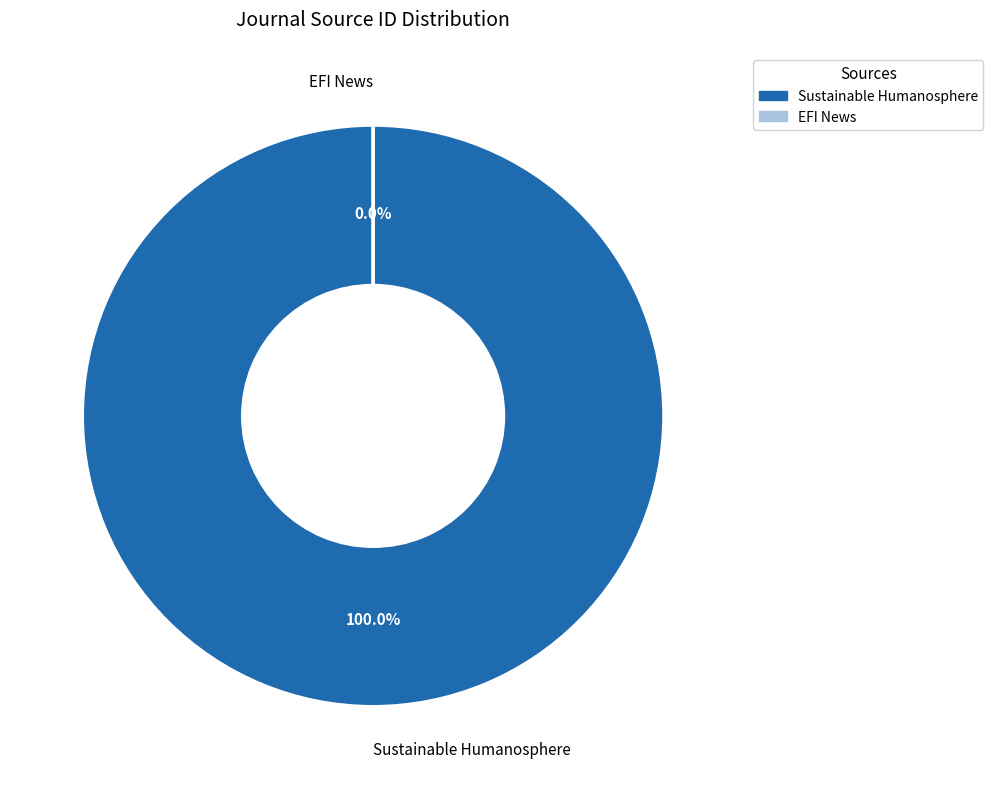

What portion of the pie excludes EFI News?

100.0%